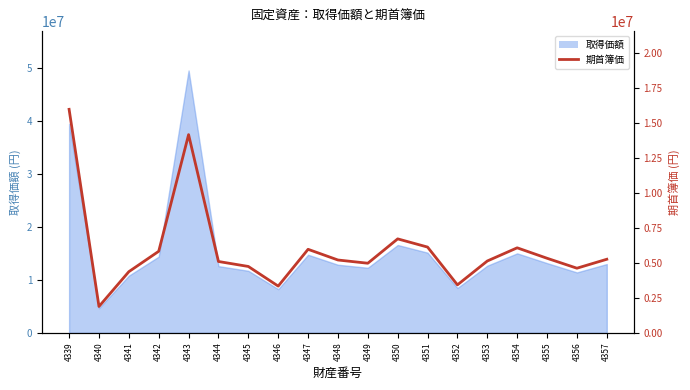

Reading left to right, extract all data points from this chart.

15986811	1885009	4374601	5832802	14177768	5103702	4748051	3343210	5975048	5210386	4979219	6721947	6135093	3432096	5139263	6081768	5334870	4623568	5263746